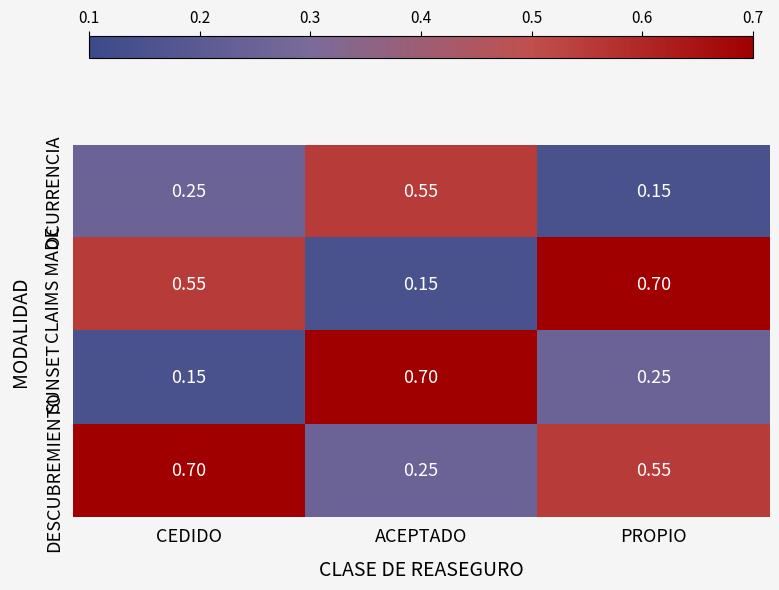

Which series changed the most between CEDIDO and ACEPTADO?

SUNSET